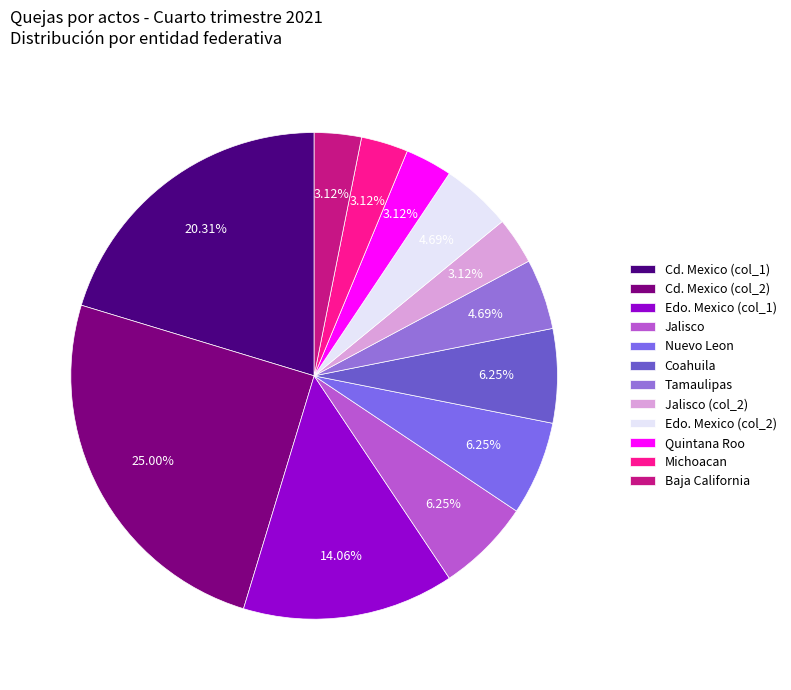

What percentage is the Coahuila slice, to the nearest percent?

6%